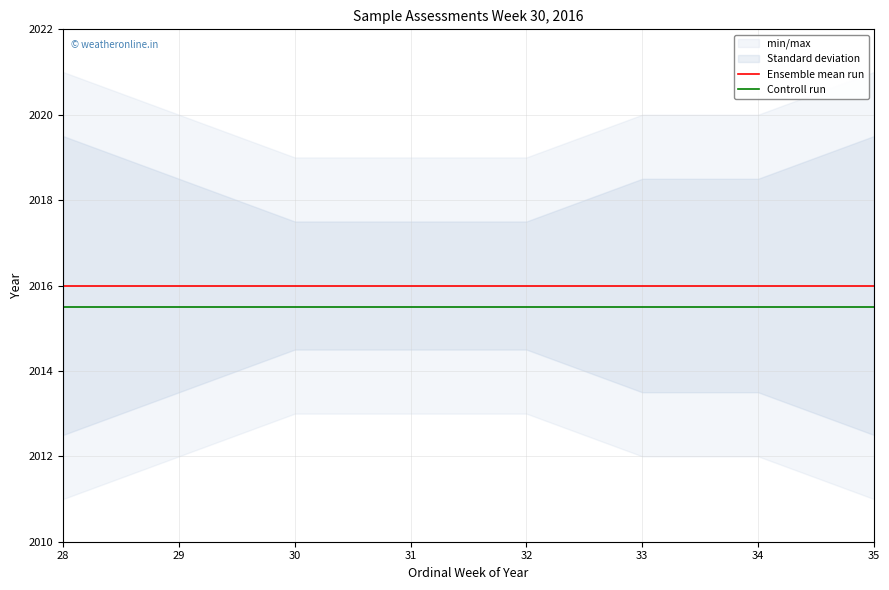

List the labels in order of Ensemble mean run value, largest first.

28, 29, 30, 31, 32, 33, 34, 35